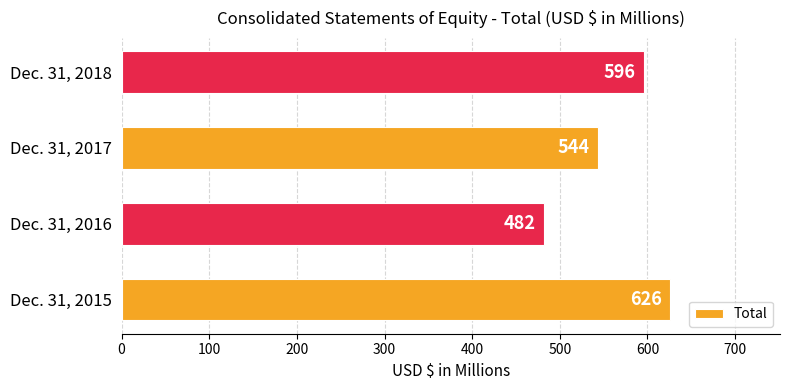

What is the sum of all values?

2248